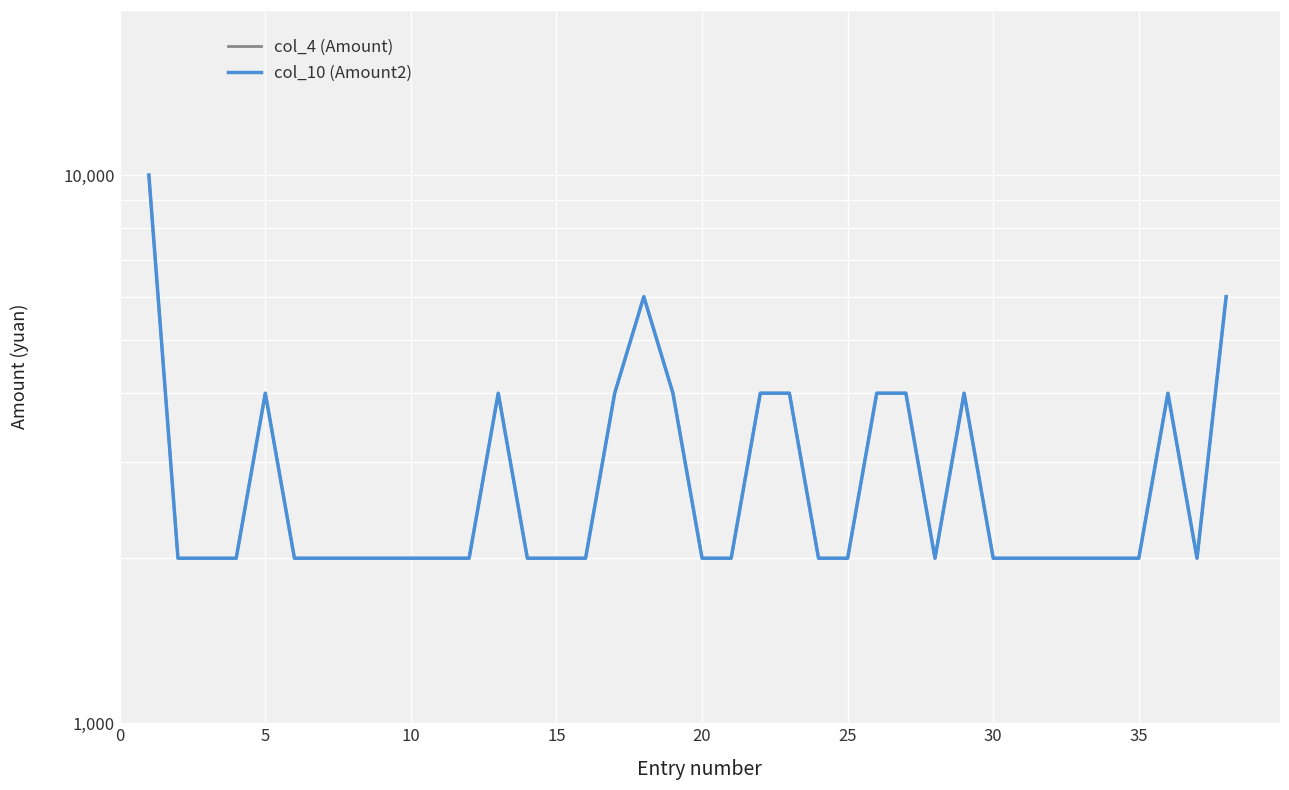

What is the minimum value shown in the chart?

2000